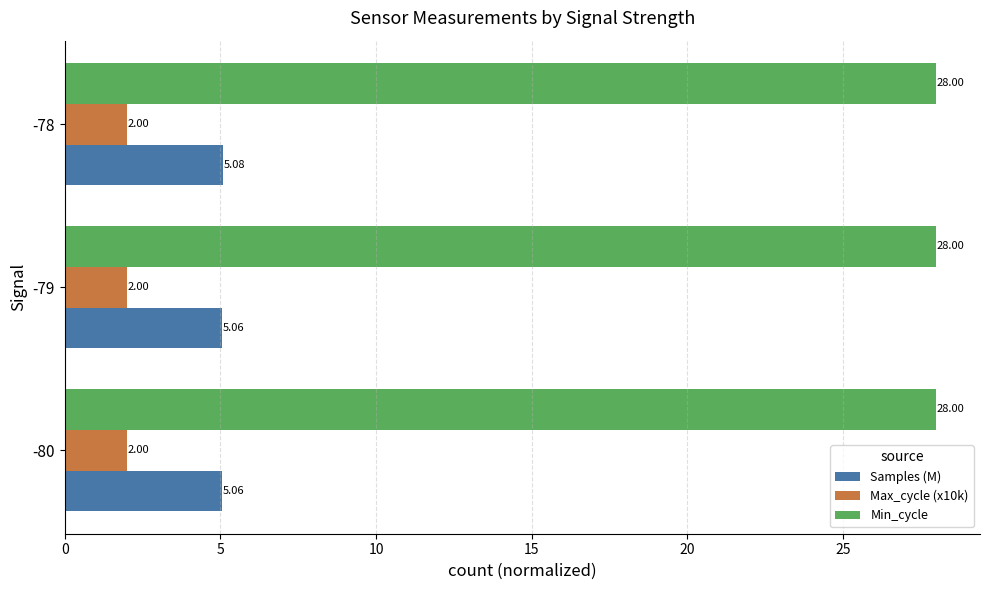

What is the greatest value displayed?

28.0